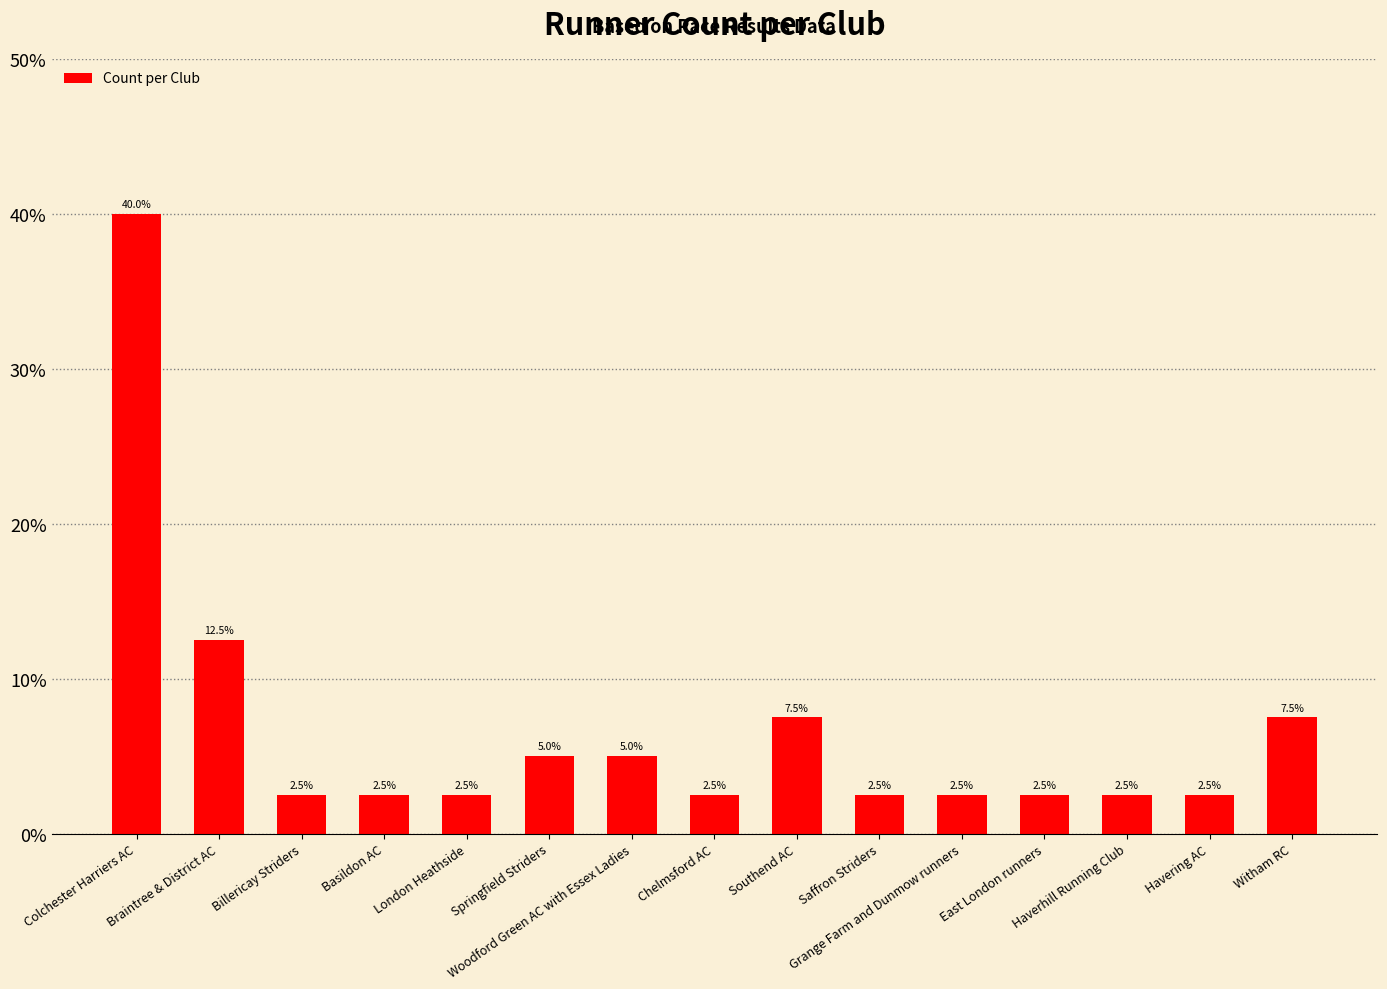

What position from the right is East London runners?

4